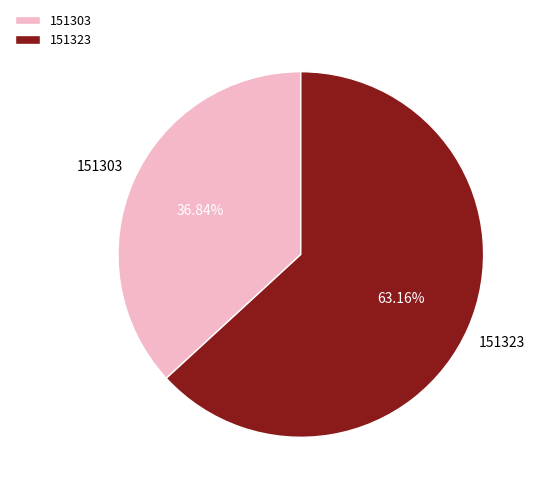

What portion of the pie excludes 151323?

36.8%